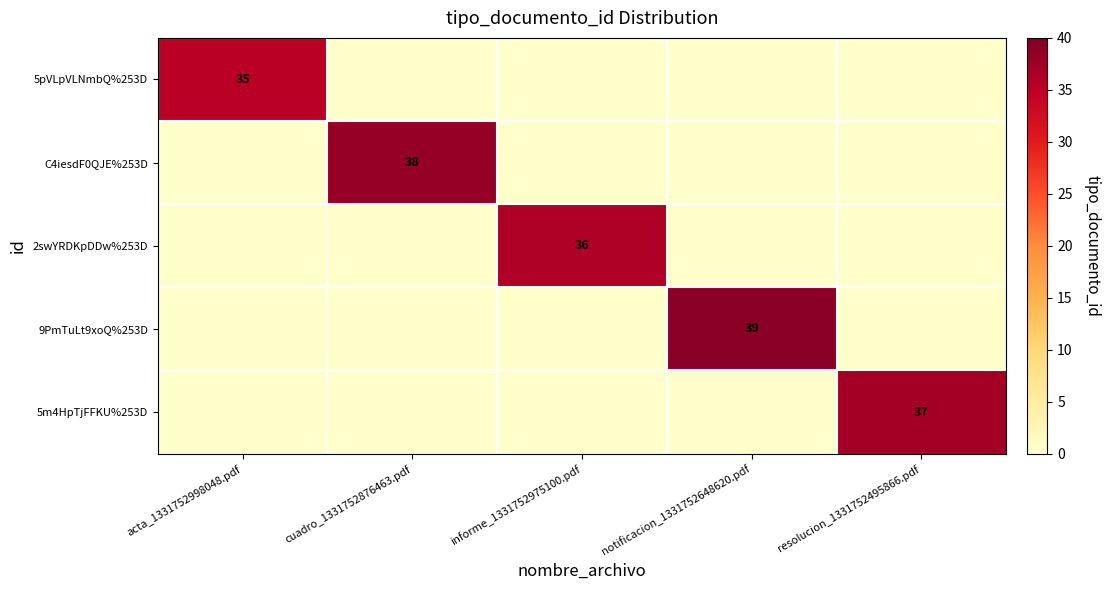

The C4iesdF0QJE%253D series shows 25 at cuadro_1331752876463.pdf. True or false?

False